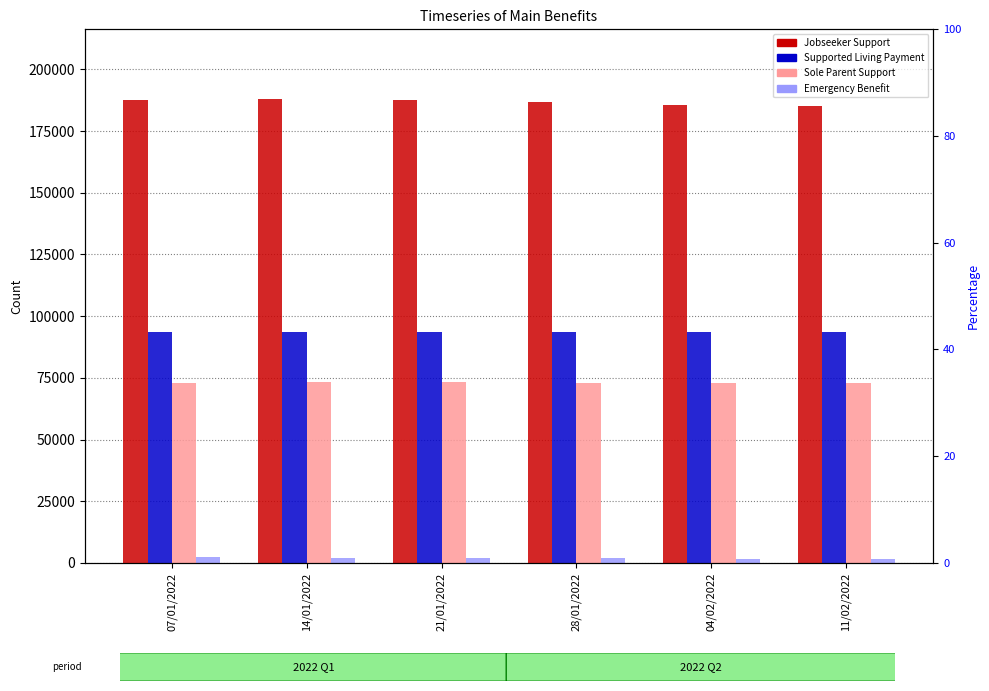

What is the label of the 4th bar from the right?

21/01/2022